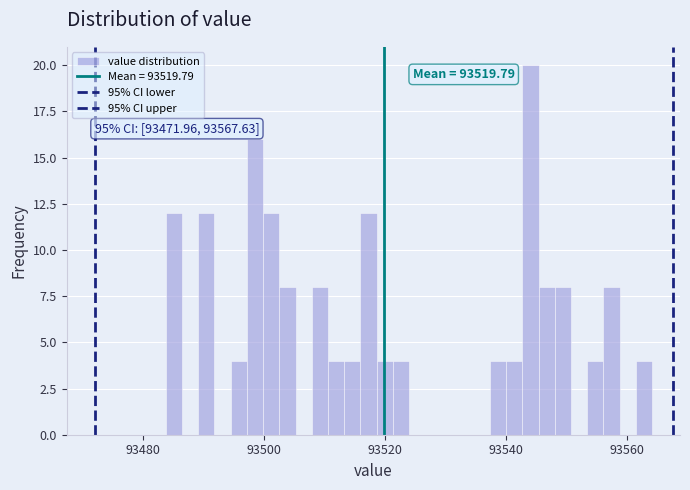

Read against the x-axis, roughly where is the centre of the tallest bar?

93544